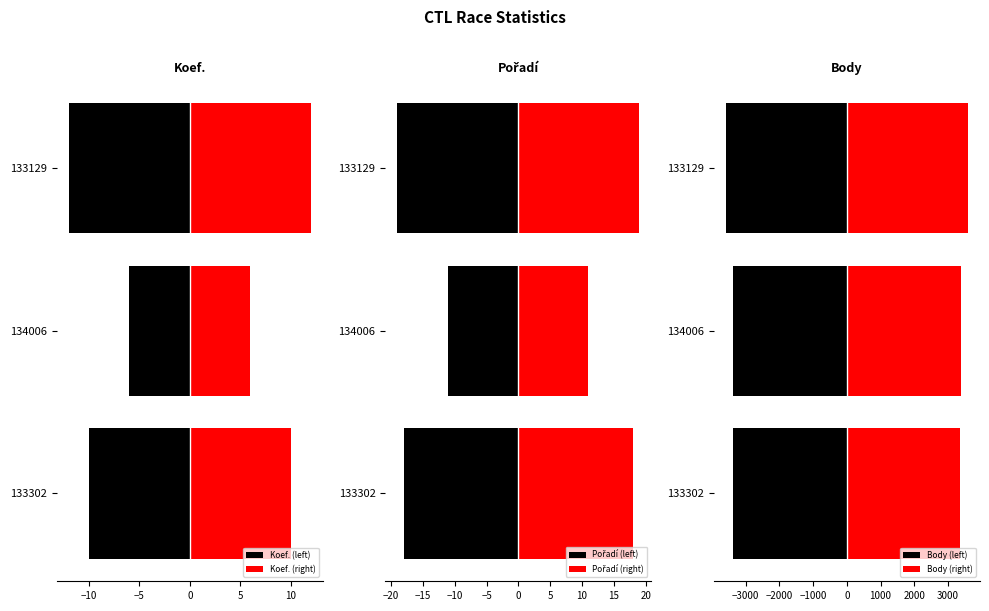

List the series in order of their peak value, highest first.

Body (right), Pořadí (right), Koef. (right), Koef. (left), Pořadí (left), Body (left)